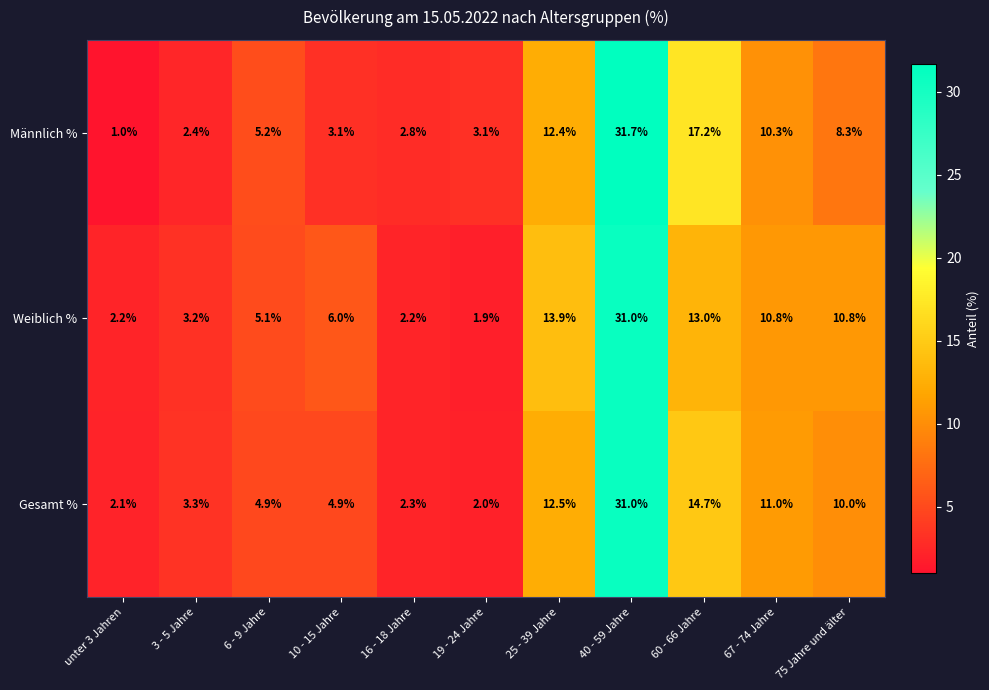

What is the greatest value displayed?

31.7